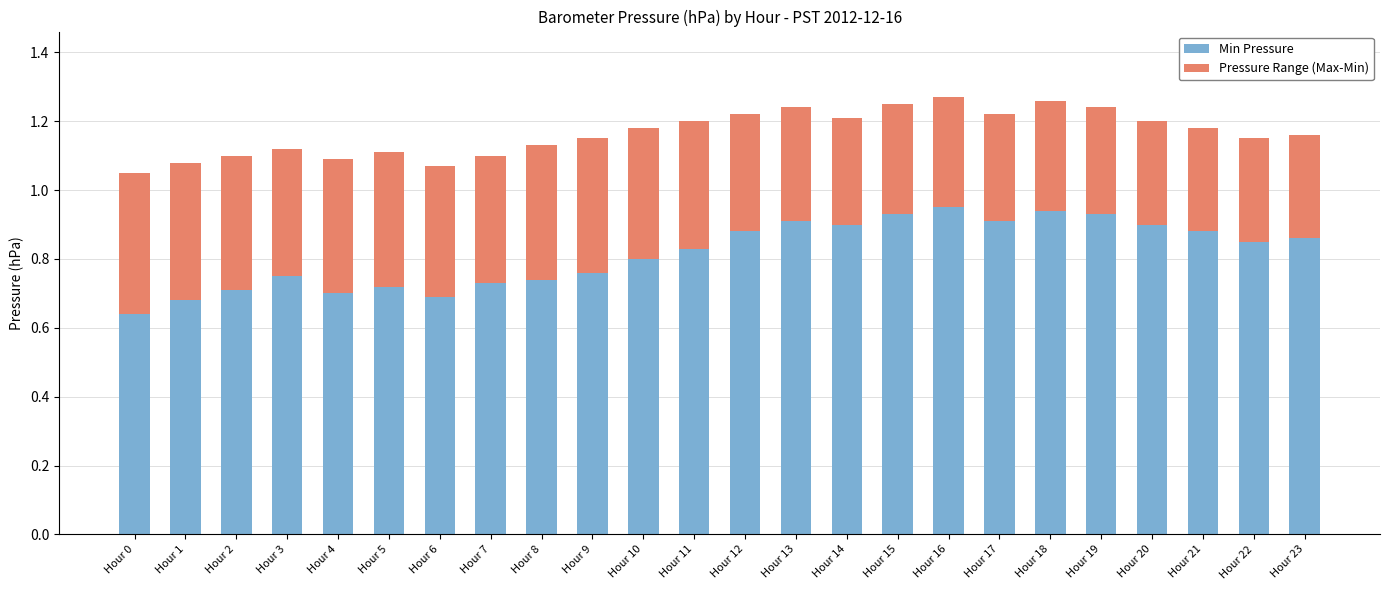

Which category has the lowest value in the Min Pressure series?

Hour 0